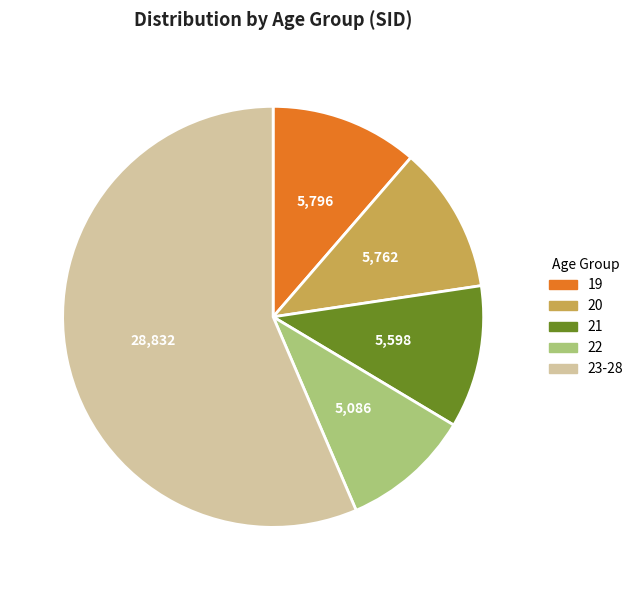

Does any single category account for the majority?

Yes